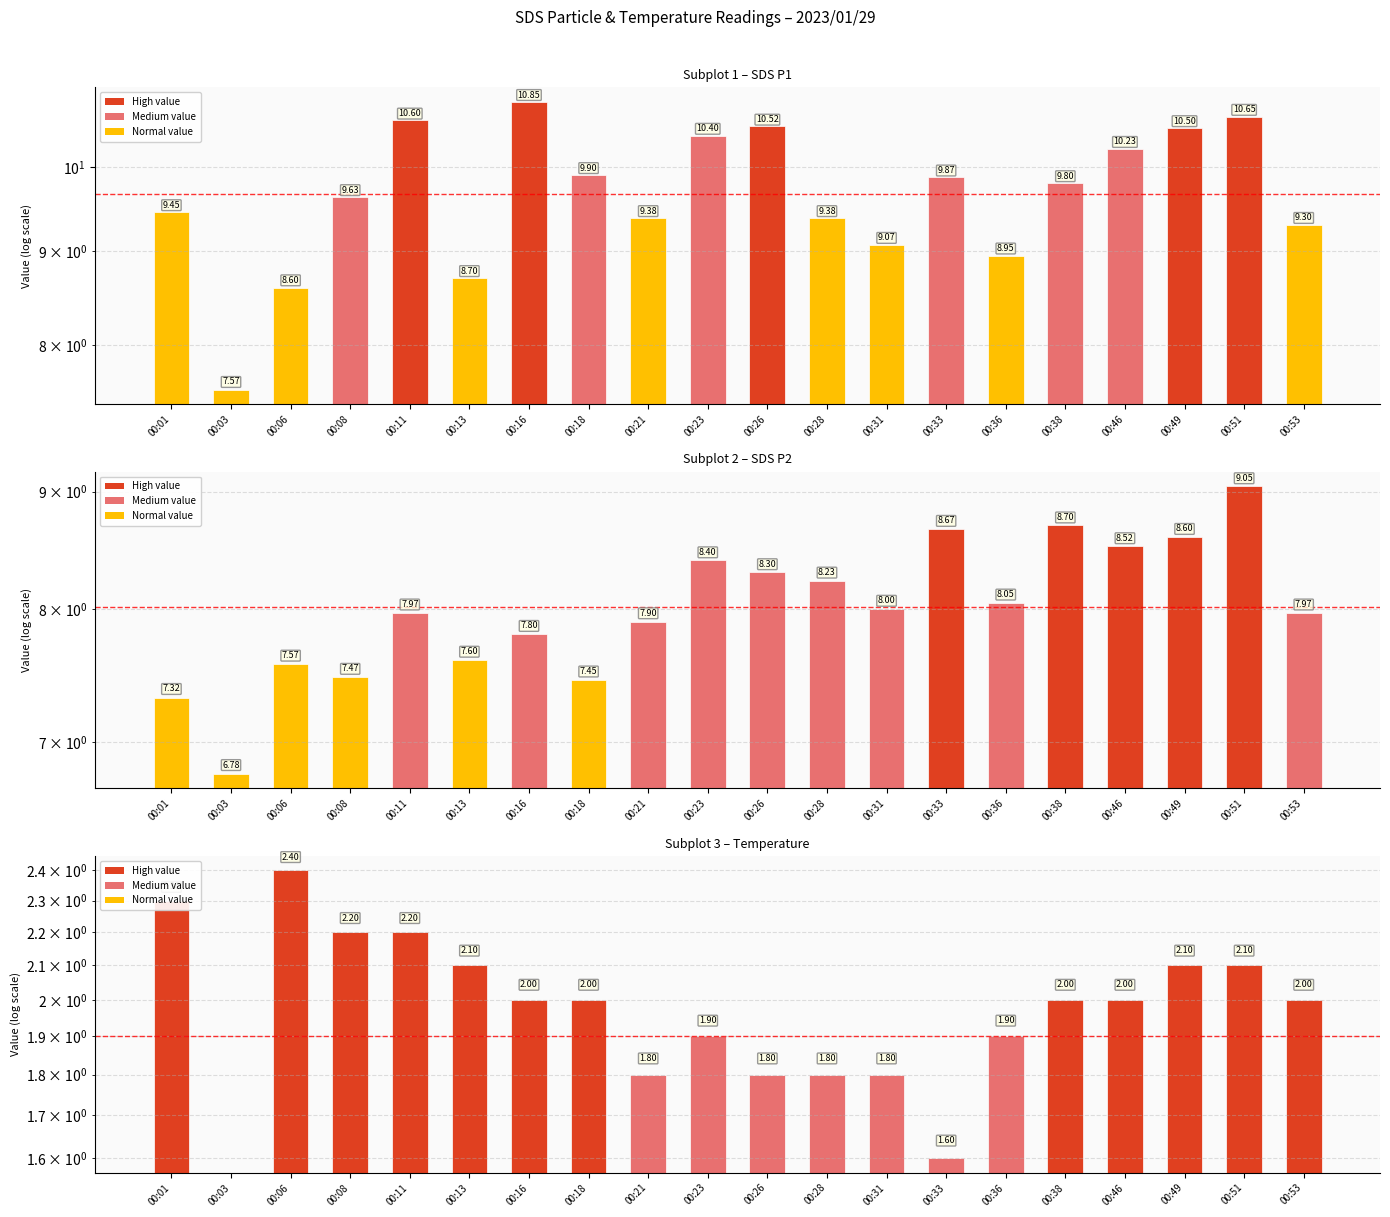

Which series has the largest total across all categories?

SDS_P1